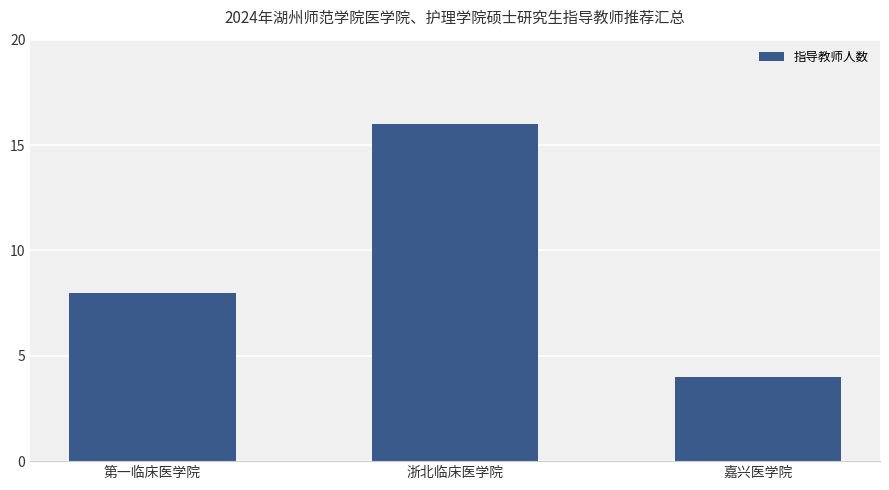

Count the number of categories in the chart.

3